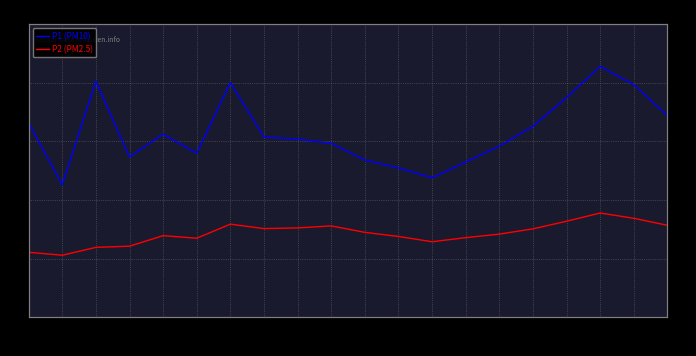

True or false: P1 (PM10) and P2 (PM2.5) intersect in this chart.

False